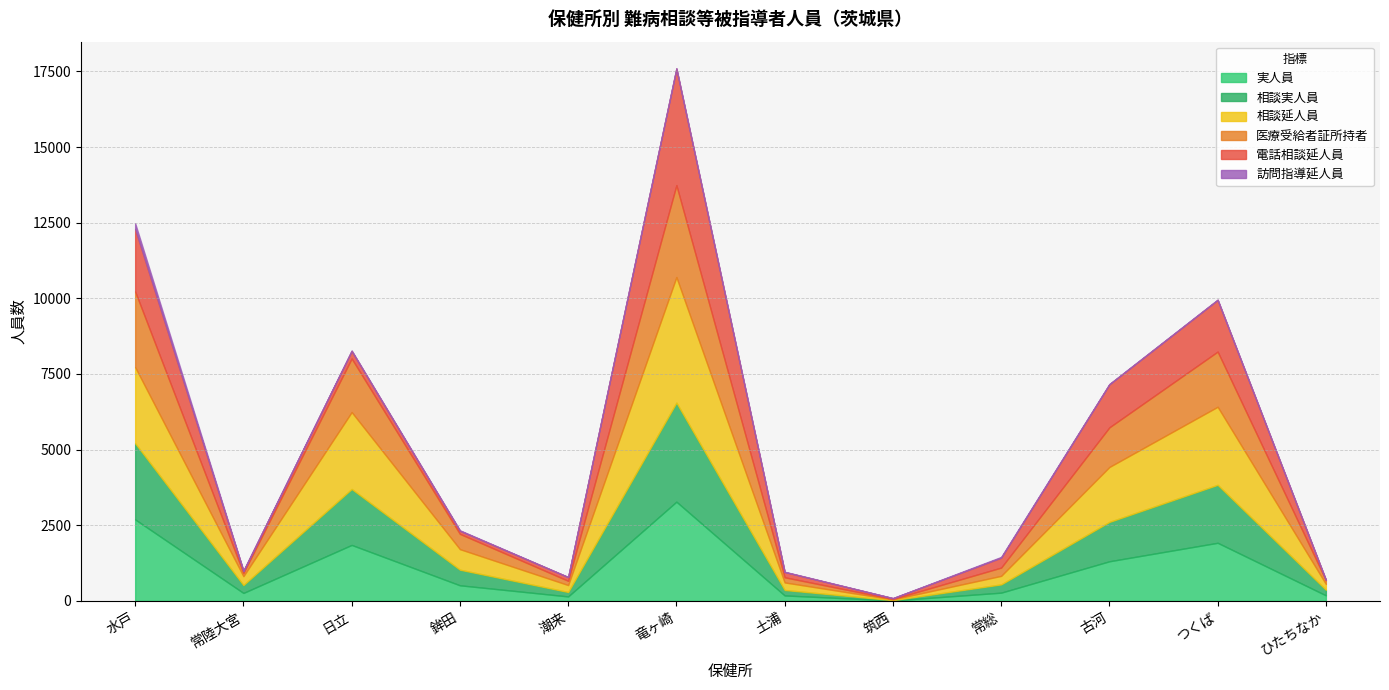

Which series has the largest total across all categories?

相談延人員